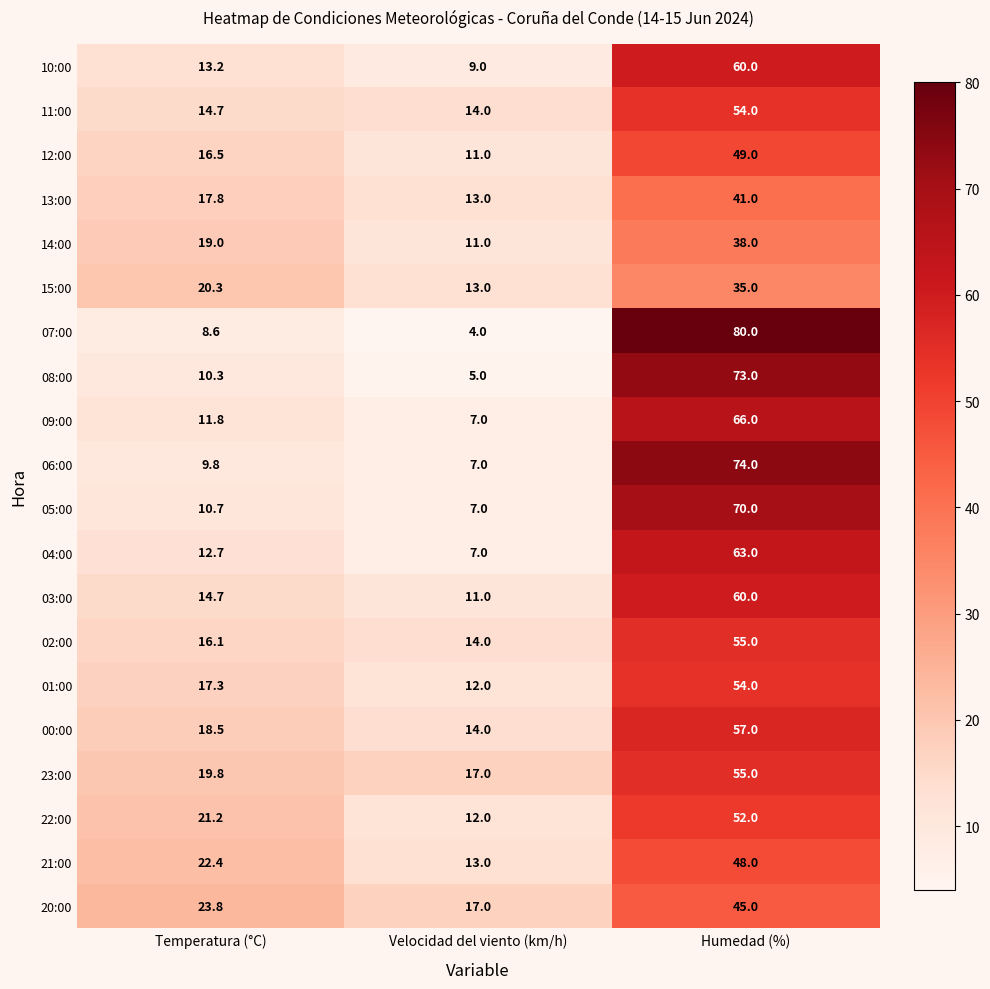

What value does the 07:00 series have at Temperatura (°C)?

8.6